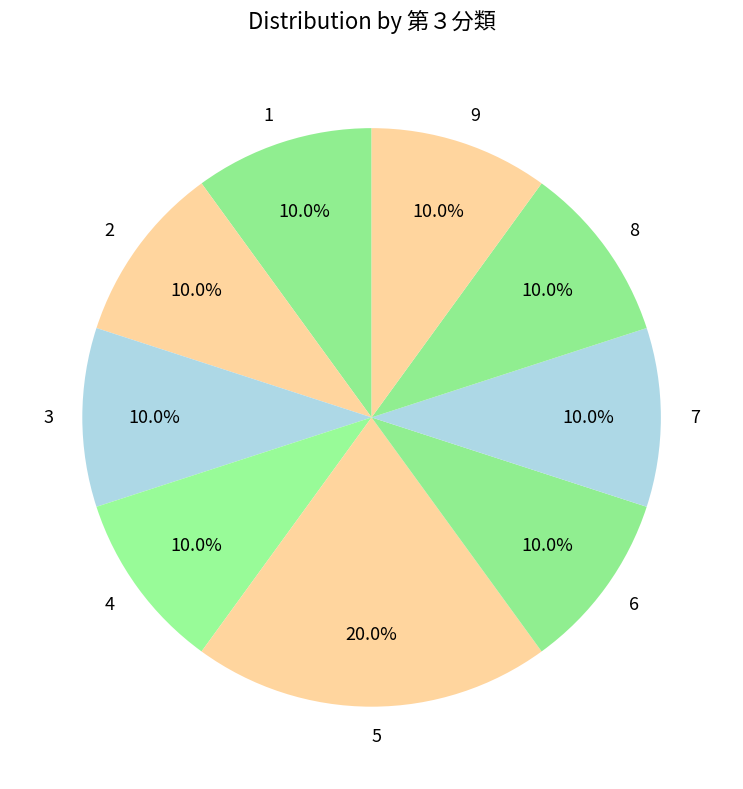

Count the number of slices in the pie.

9